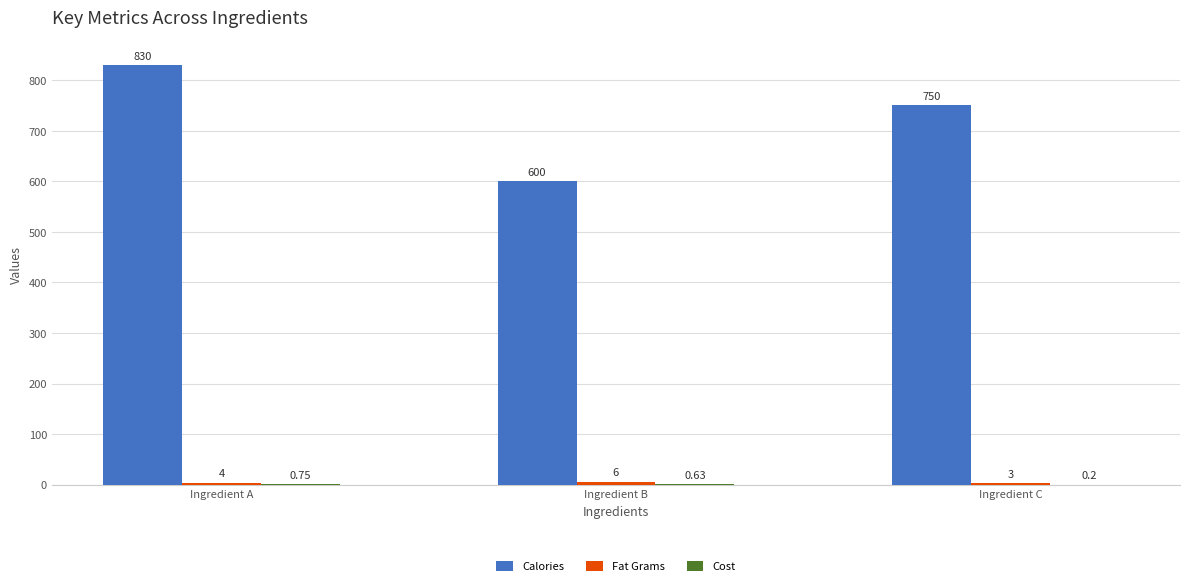

What is the total value across all series at Ingredient B?

606.6